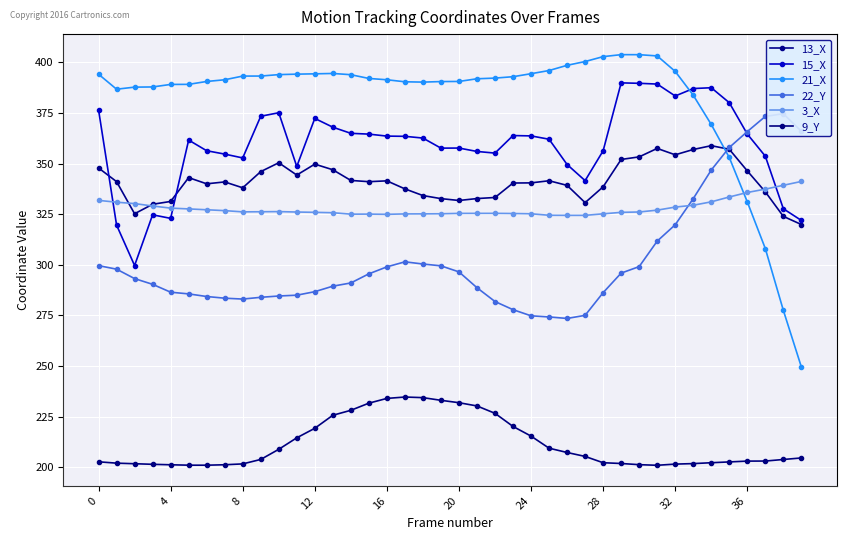

True or false: 9_Y and 21_X intersect in this chart.

False